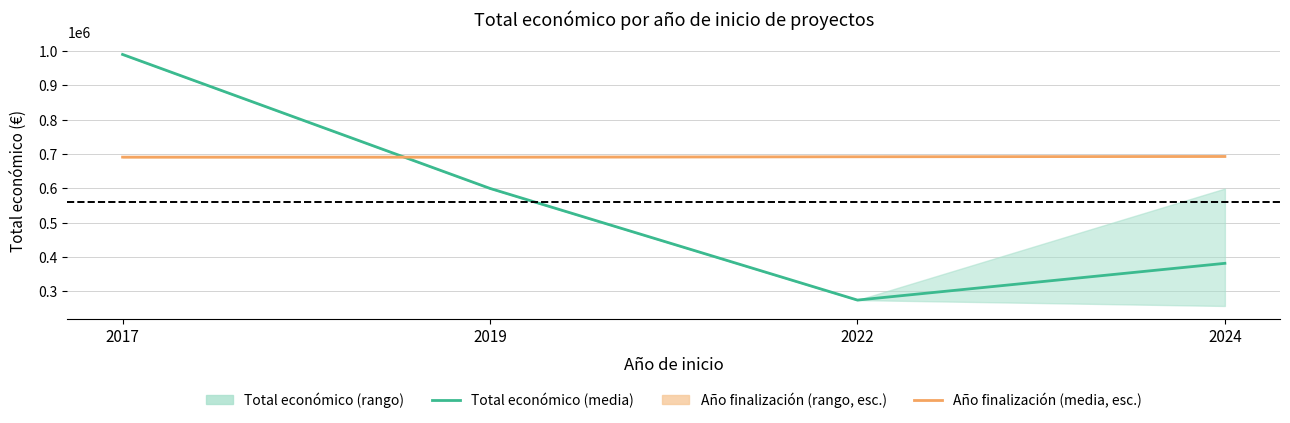

True or false: Año finalización (media, esc.) and Total económico (media) intersect in this chart.

True